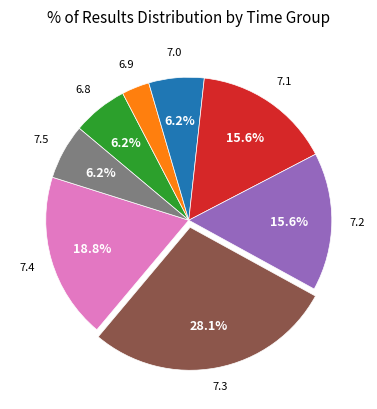

Does any single category account for the majority?

No